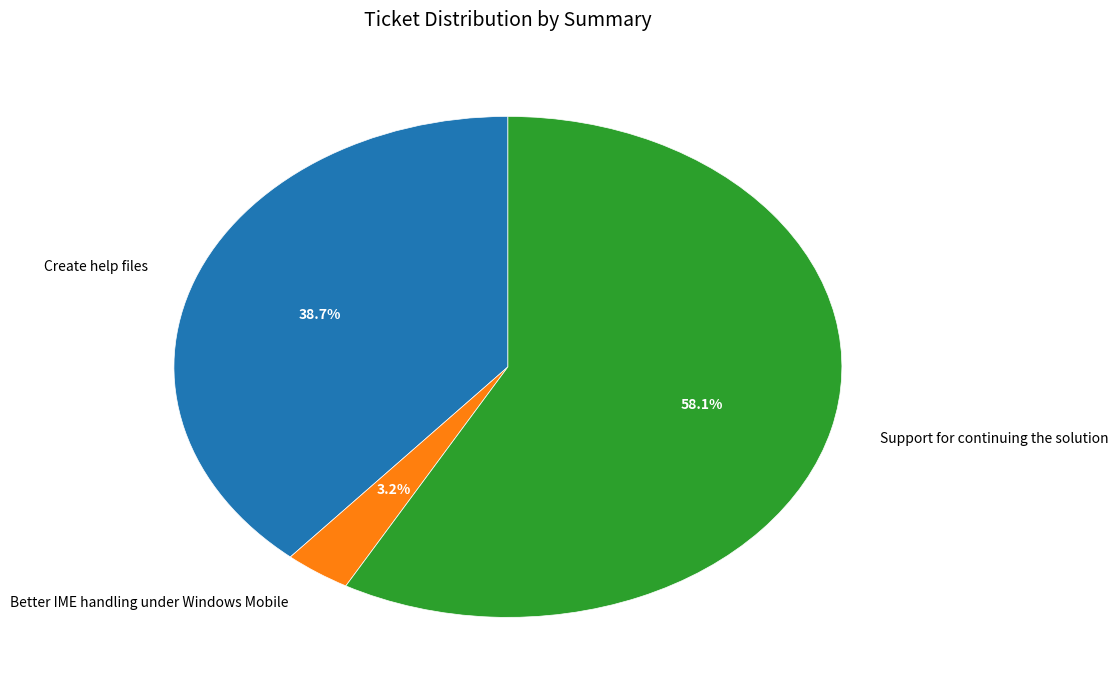

Is it true that Create help files is 53% of the pie?

False